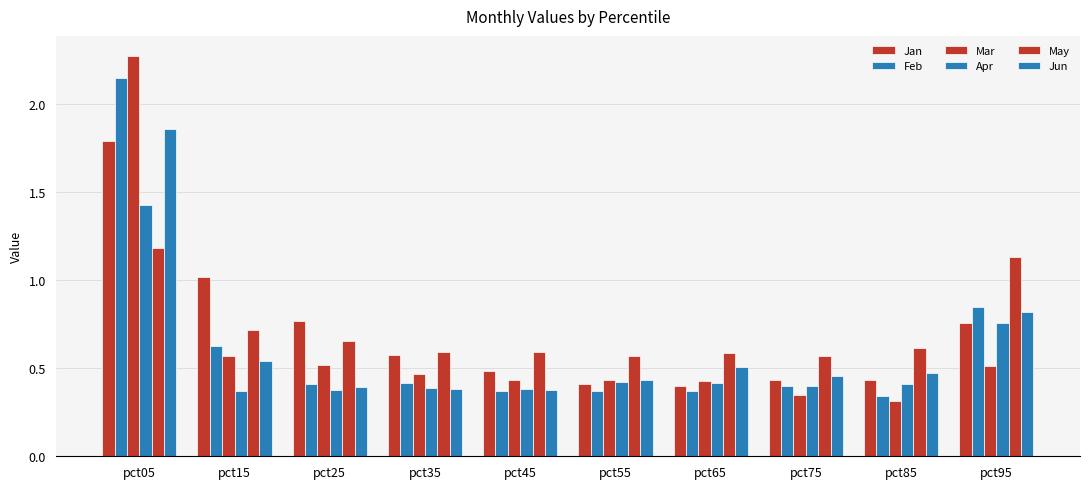

At pct65, list the series in order from smallest to largest.

Feb, Jan, Apr, Mar, Jun, May